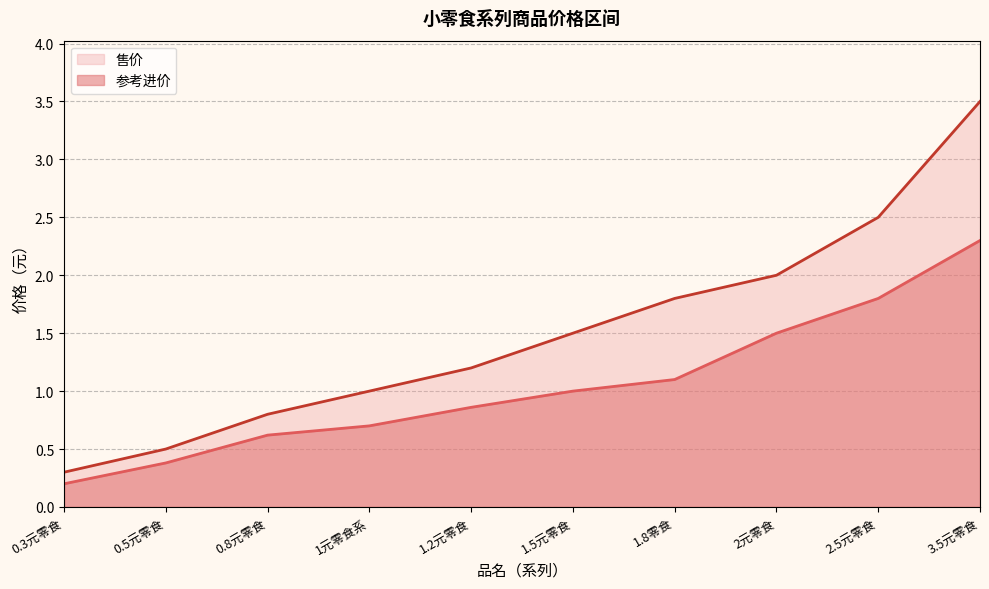

Is the value of 售价 at 1.8零食 greater than the value of 参考进价 at 0.8元零食?

Yes